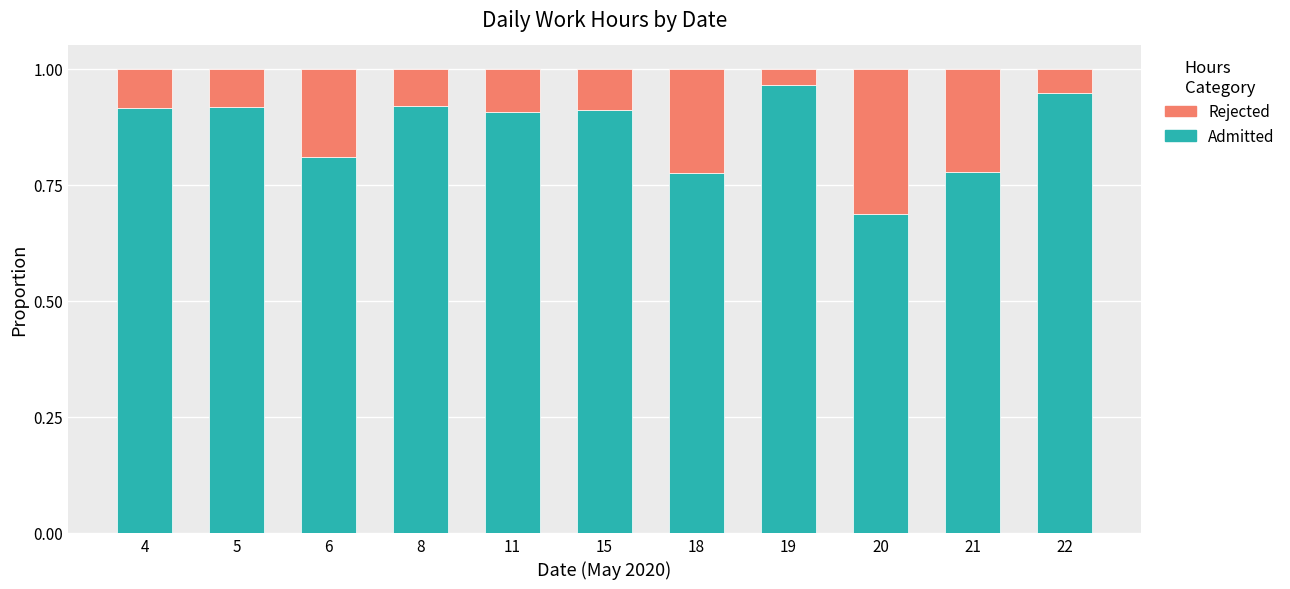

Where is Admitted nearest to the value 0?

20